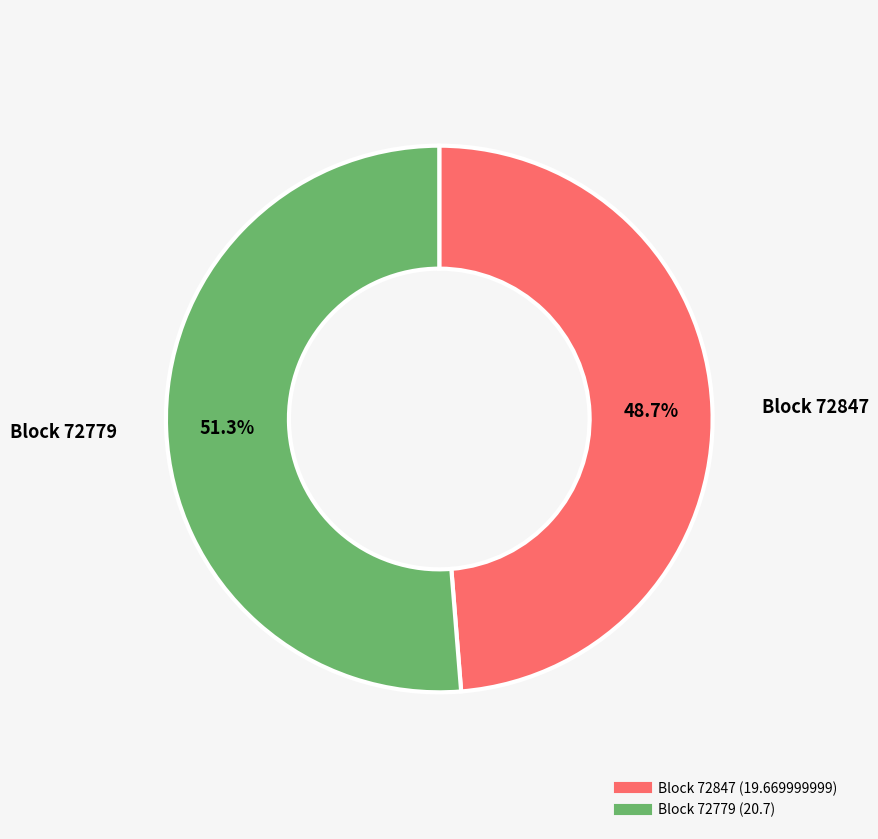

Does any single category account for the majority?

Yes